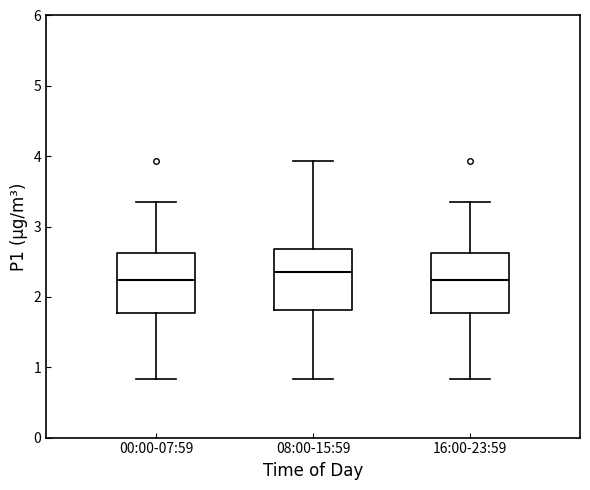

Reading left to right, transcribe this box plot: for each box, give where its median line is, the range the box spans, and where its two whiskers end, as read against the y-axis. The values are not printed on the chart, so give them approximately, as read against the axis.

00:00-07:59: median 2.2, box 1.8 to 2.6, whiskers 0.8 to 3.4
08:00-15:59: median 2.4, box 1.8 to 2.7, whiskers 0.8 to 3.9
16:00-23:59: median 2.2, box 1.8 to 2.6, whiskers 0.8 to 3.4